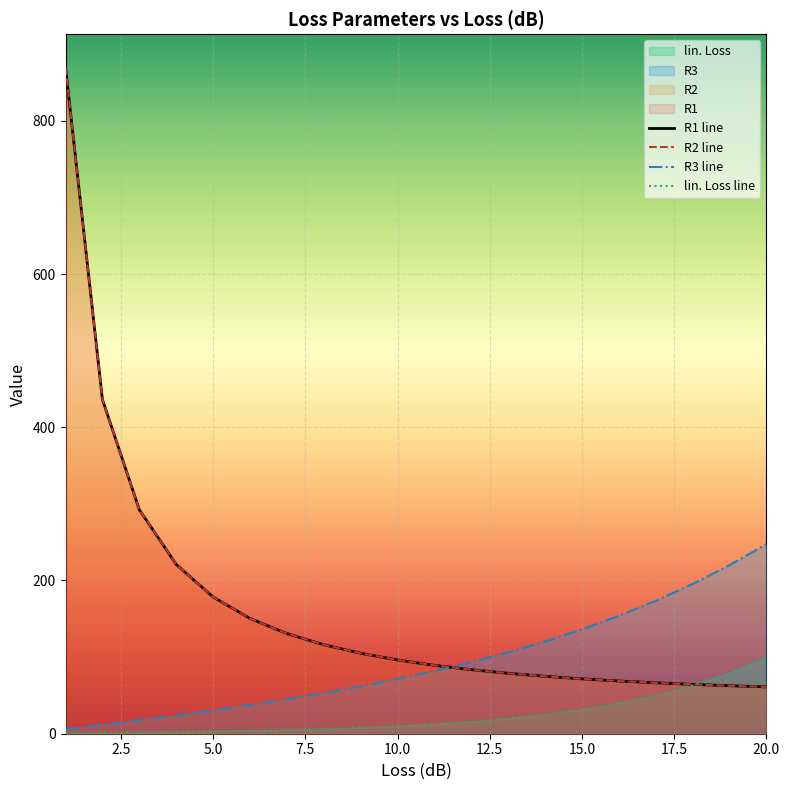

Which series has the largest total across all categories?

R1 line